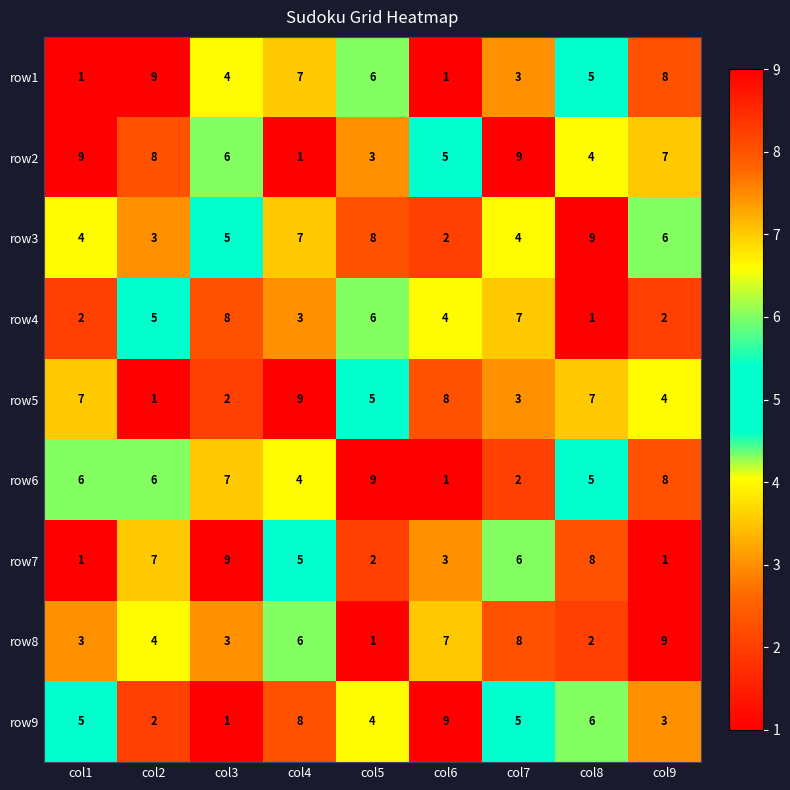

What is the difference between the second highest and second lowest values in the row8 series?

6